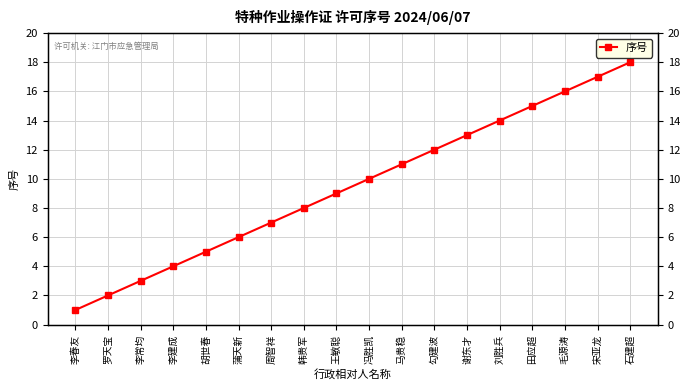

The value at 王敏聪 is 6. True or false?

False